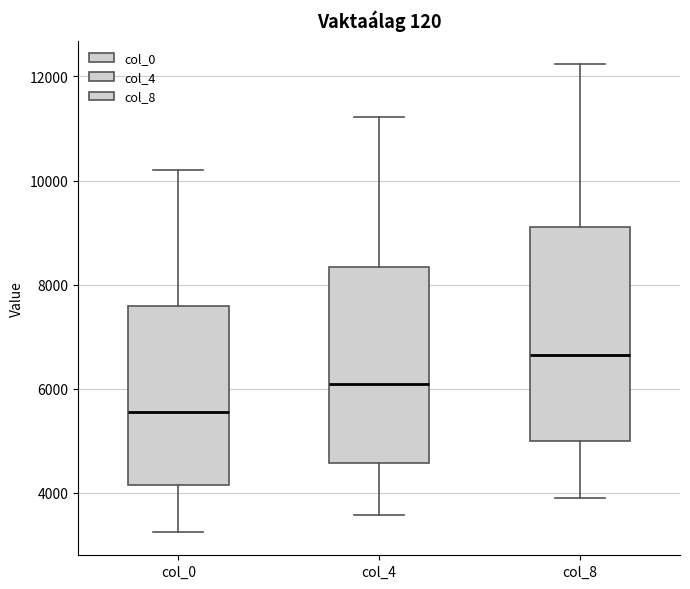

Reading left to right, read every box against the y-axis: the position of its median line, the range the box covers, and the ends of its whiskers. The values are not printed on the chart, so give them approximately, as read against the axis.

col_0: median 5600, box 4200 to 7600, whiskers 3200 to 10200
col_4: median 6200, box 4600 to 8400, whiskers 3600 to 11200
col_8: median 6600, box 5000 to 9000, whiskers 4000 to 12200